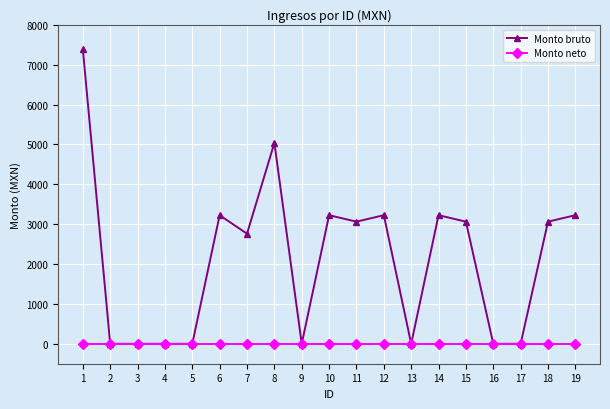

How many lines are shown in the chart?

2